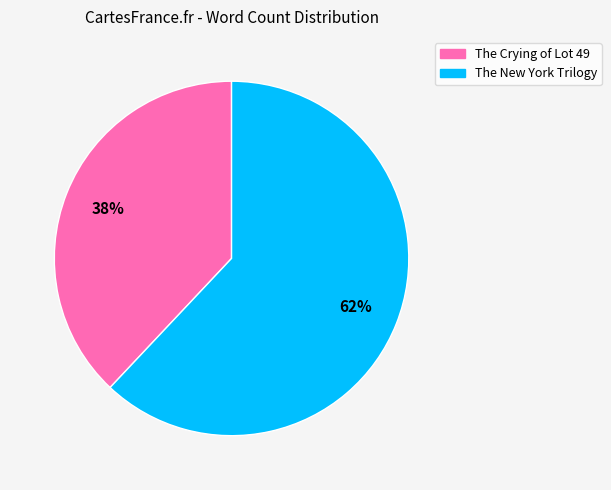

Between The New York Trilogy and The Crying of Lot 49, which is larger?

The New York Trilogy